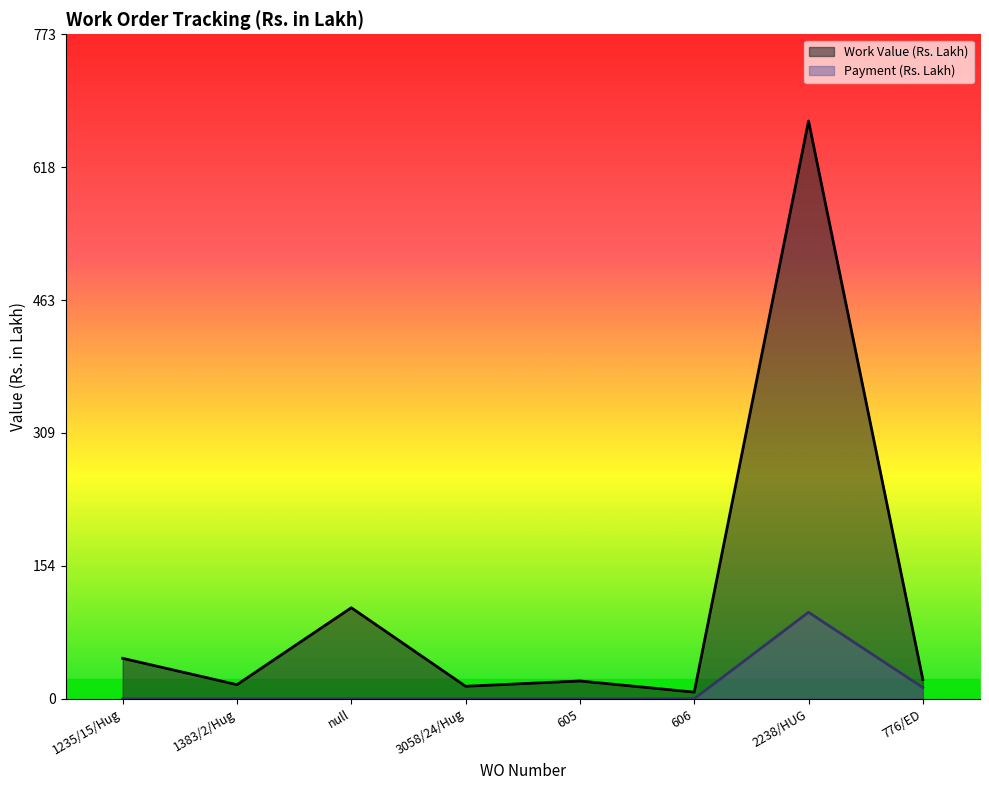

Reading left to right, list all the values displayed in this chart.

Work Value (Rs. Lakh): 1235/15/Hug=47.0	1383/2/Hug=16.4	null=105.9	3058/24/Hug=14.6	605=20.7	606=7.7	2238/HUG=672.2	776/ED=22.4
Payment (Rs. Lakh): 1235/15/Hug=0.0	1383/2/Hug=0.0	null=0.0	3058/24/Hug=0.0	605=0.0	606=0.0	2238/HUG=100.7	776/ED=13.1